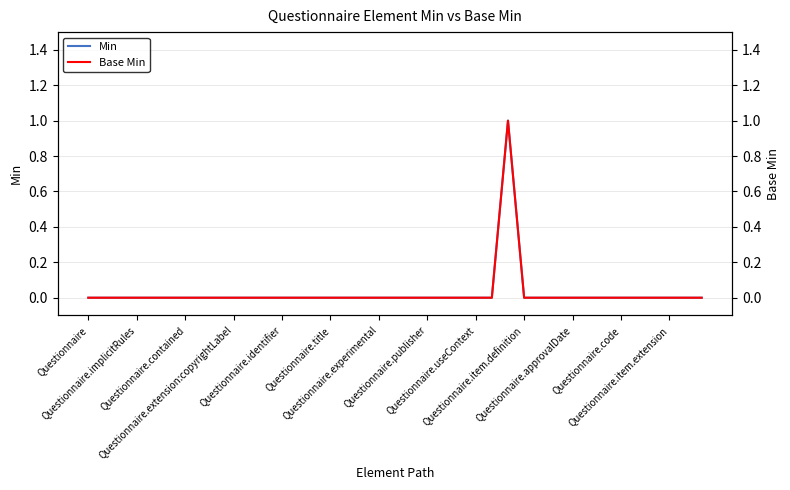

Where is Base Min nearest to the value 0?

Questionnaire